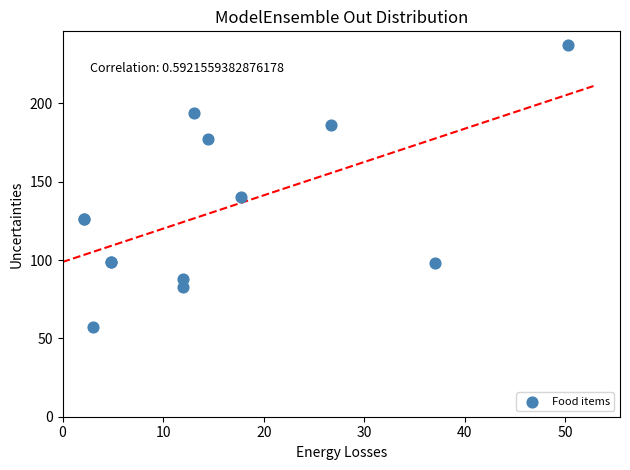

What Y value in the scatter plot is closest to 147?

140